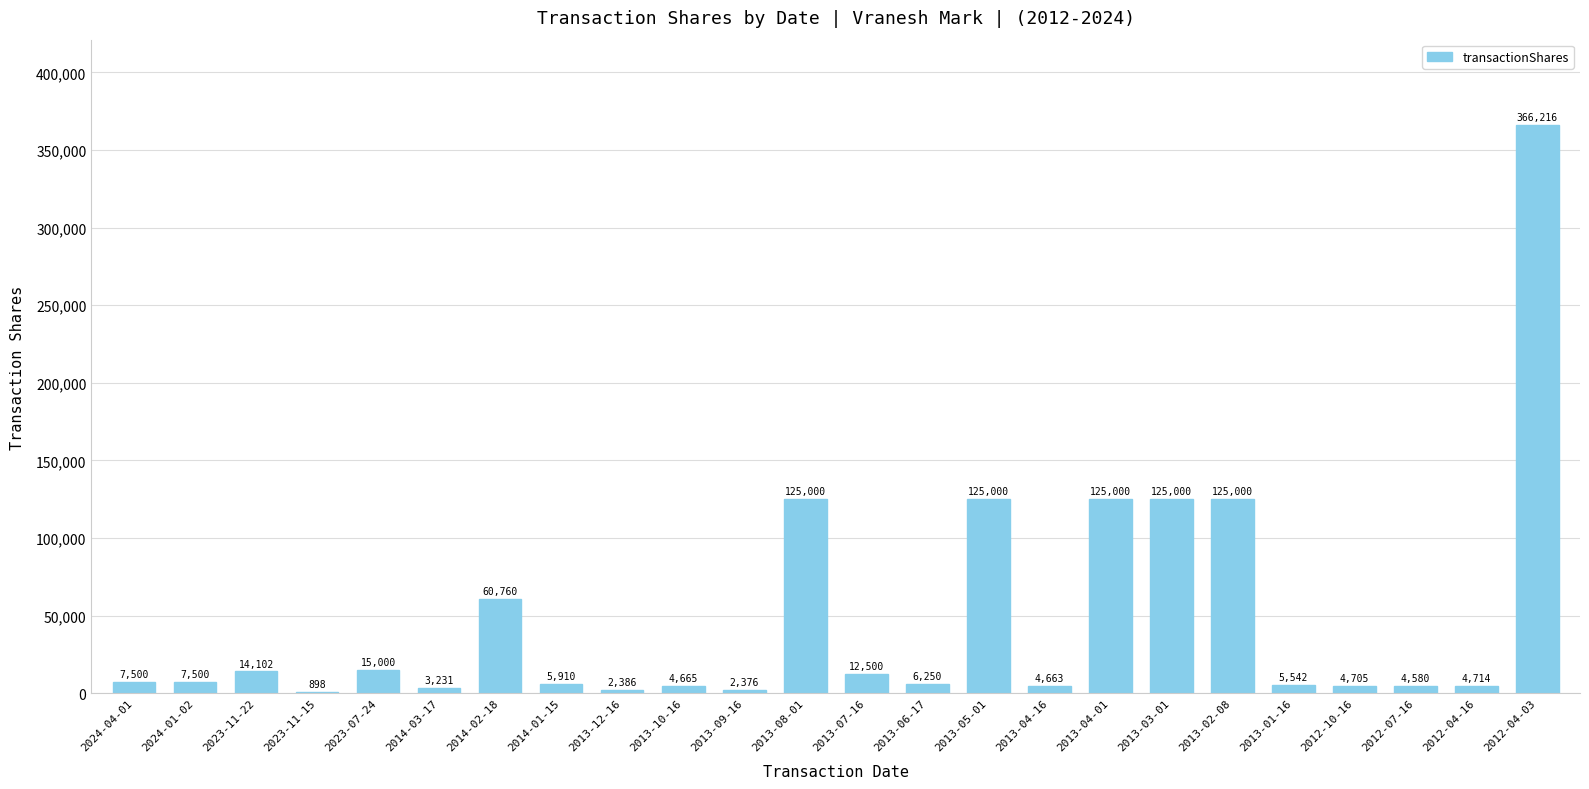

What value does the data have at 2024-04-01?

7500